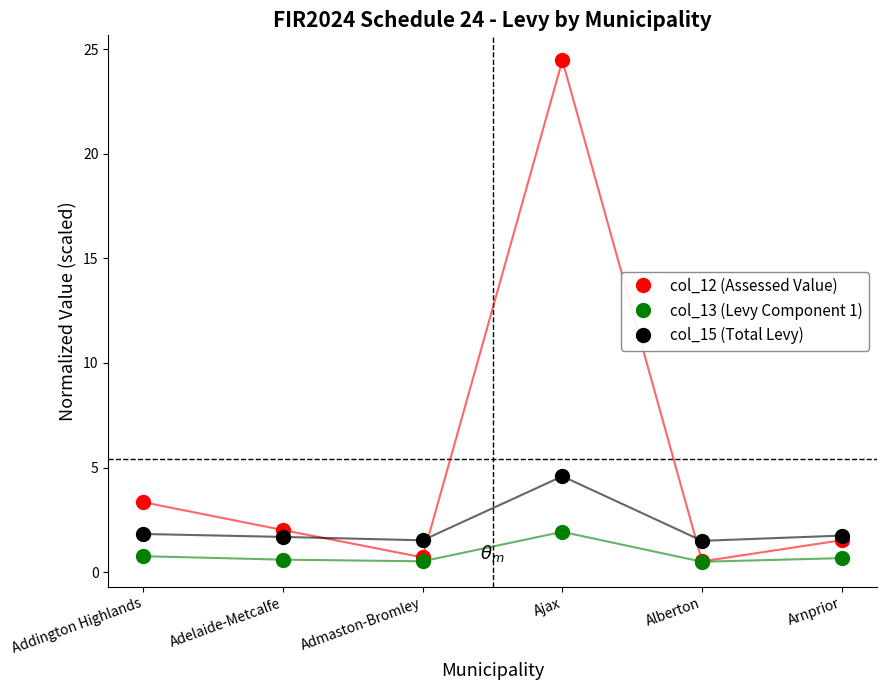

Count the number of categories in the chart.

6